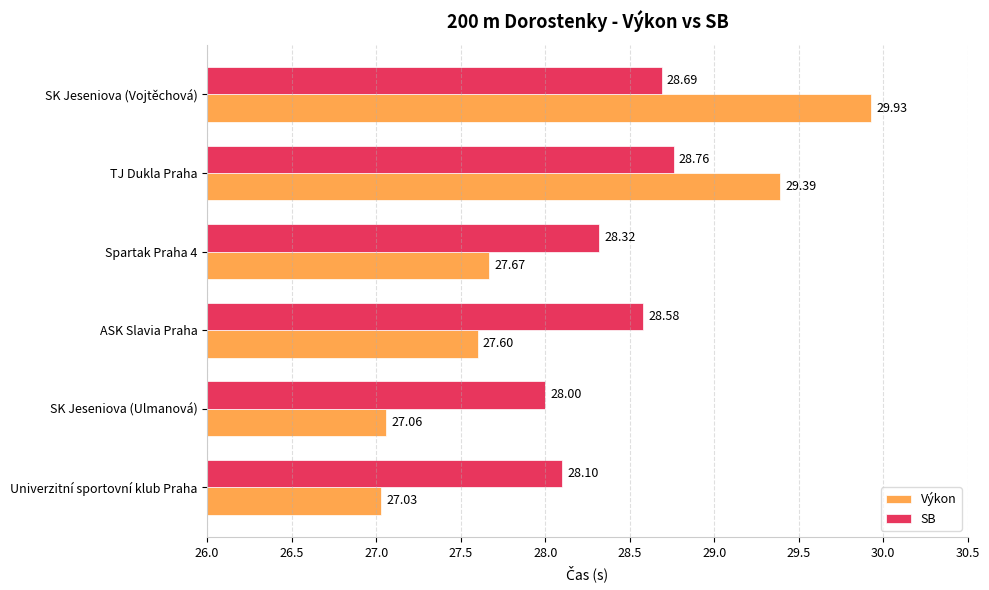

List the series in order of their overall mean, lowest first.

Výkon, SB